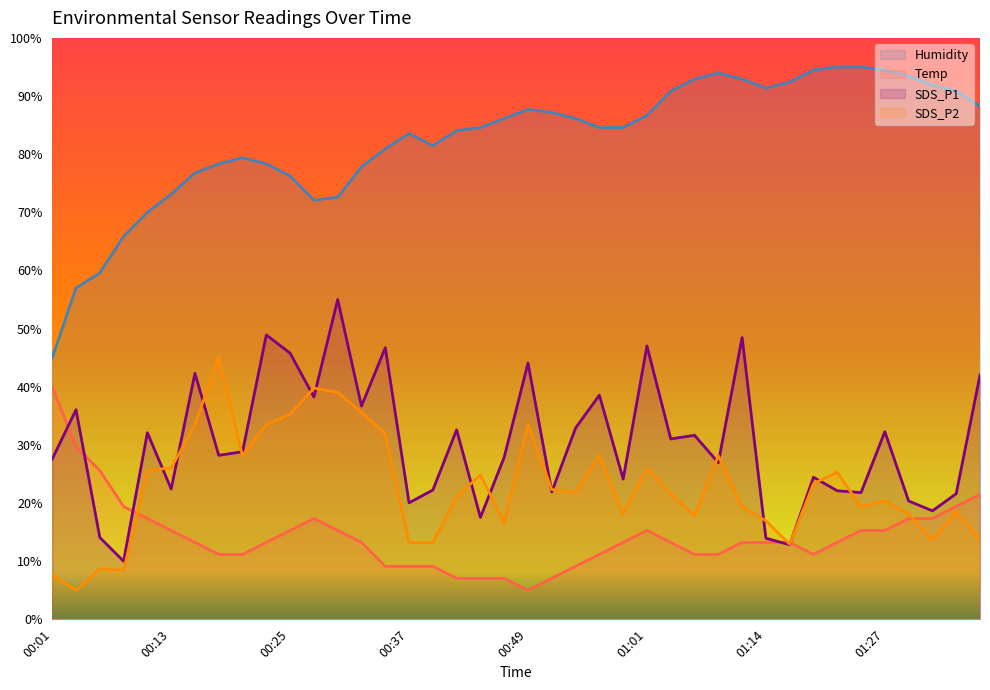

What are all the series names shown in the legend?

Humidity, Temp, SDS_P1, SDS_P2